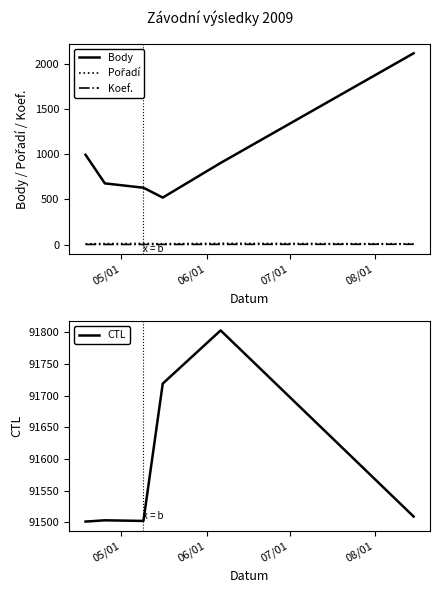

What are all the series names shown in the legend?

Body, Pořadí, Koef., CTL